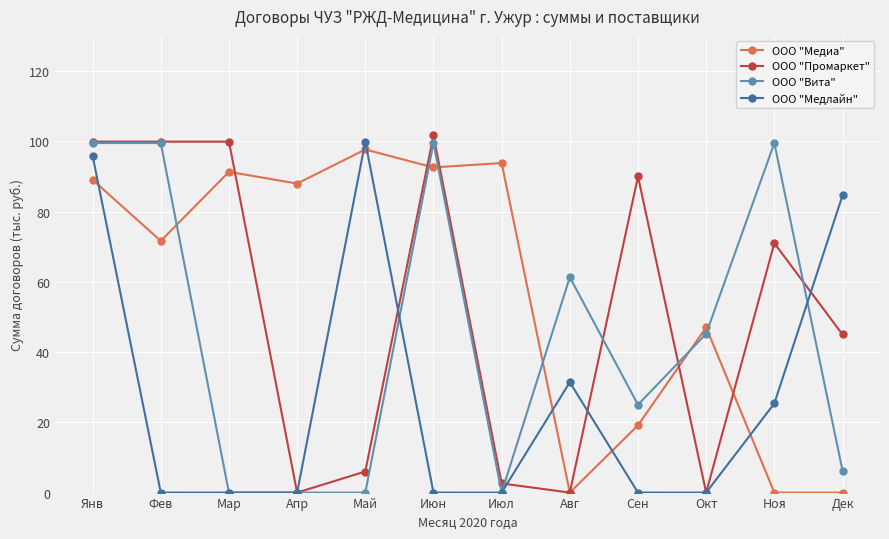

Is it true that ООО "Вита" equals 99.5 at Июн?

True